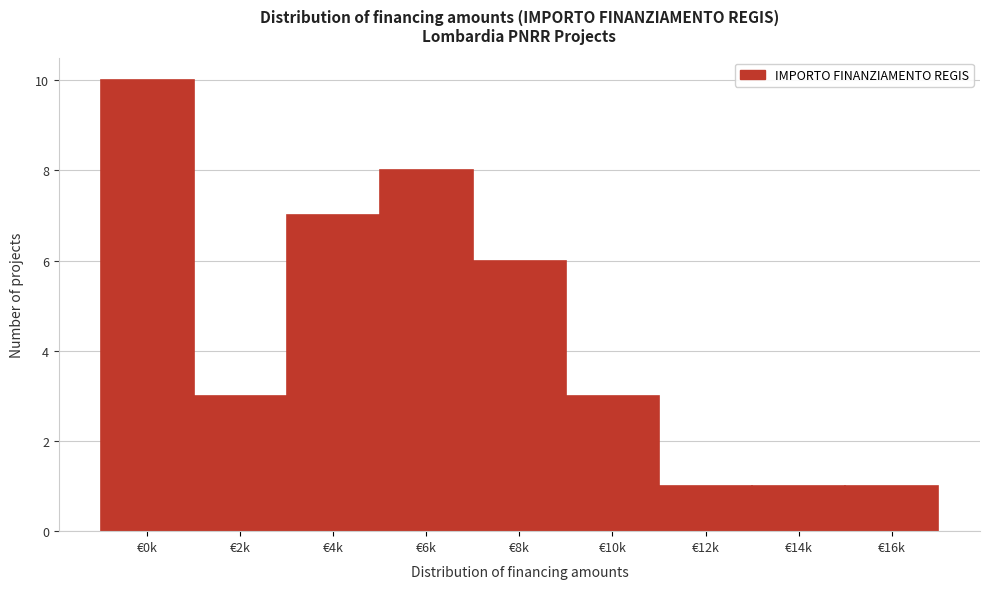

Reading right to left, list all the values displayed in this chart.

€16k=1	€14k=1	€12k=1	€10k=3	€8k=6	€6k=8	€4k=7	€2k=3	€0k=10